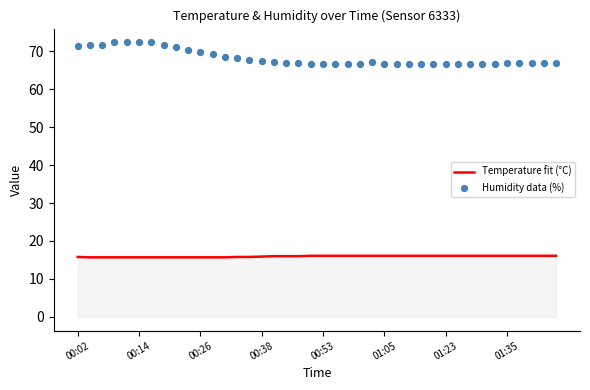

Which series contains the lowest Y value?

Temperature fit (°C)